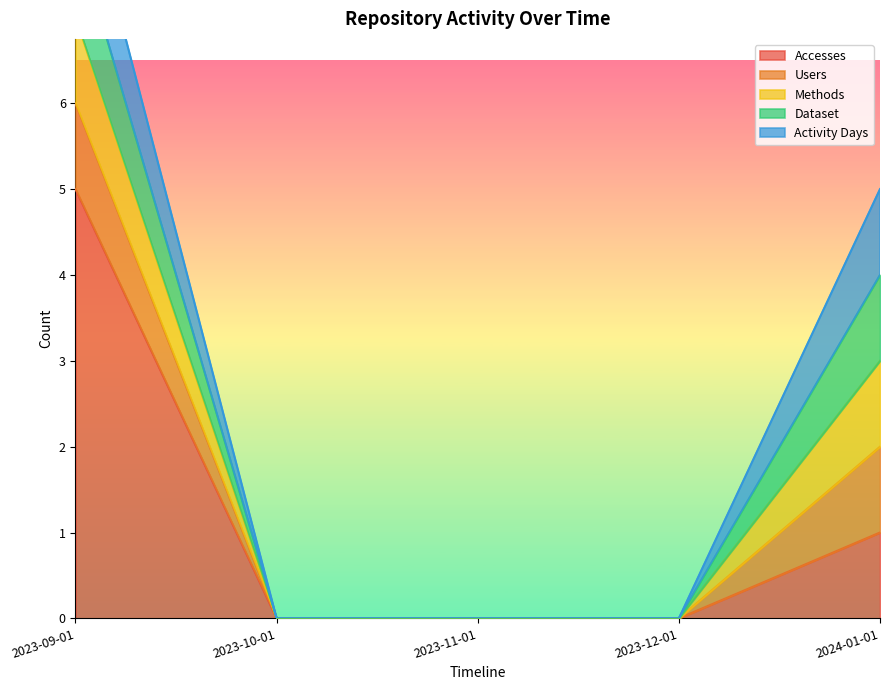

At which category is the sum across all series the highest?

2023-09-01